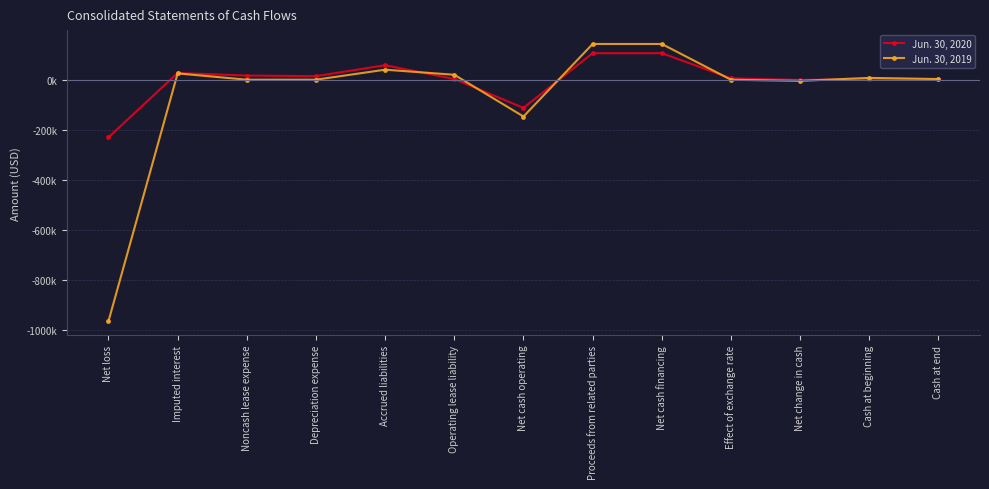

What is the maximum value for Jun. 30, 2019?

142628